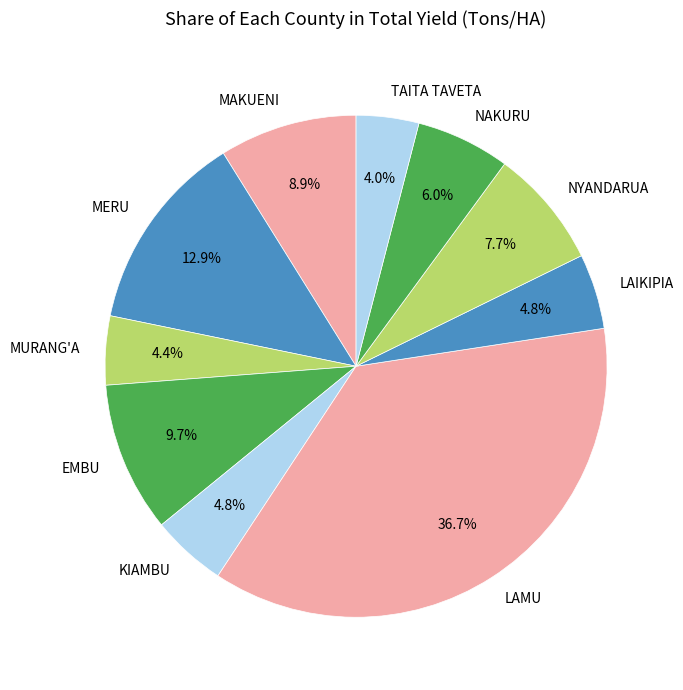

Which has a higher value, LAMU or MURANG'A?

LAMU